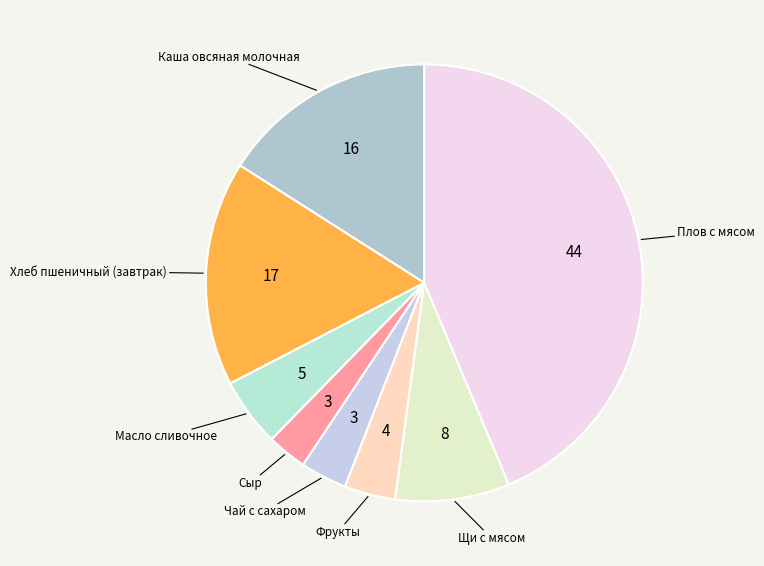

Which has a higher value, Сыр or Хлеб пшеничный (завтрак)?

Хлеб пшеничный (завтрак)